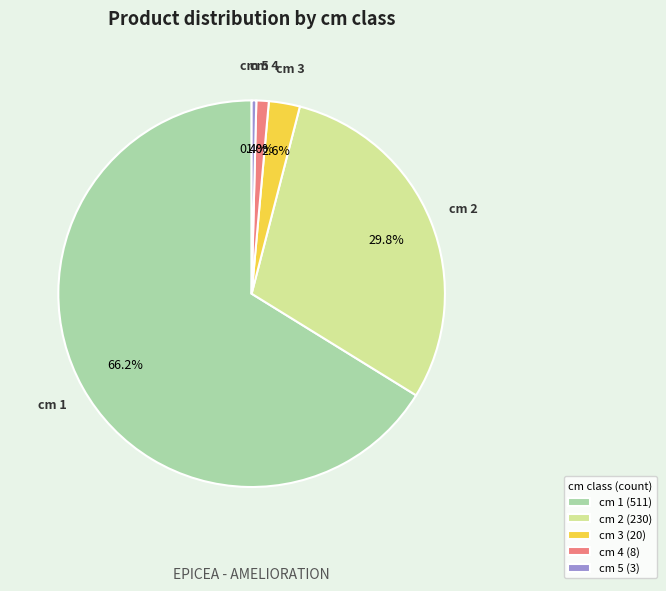

Is there any slice that represents more than half of the pie?

Yes